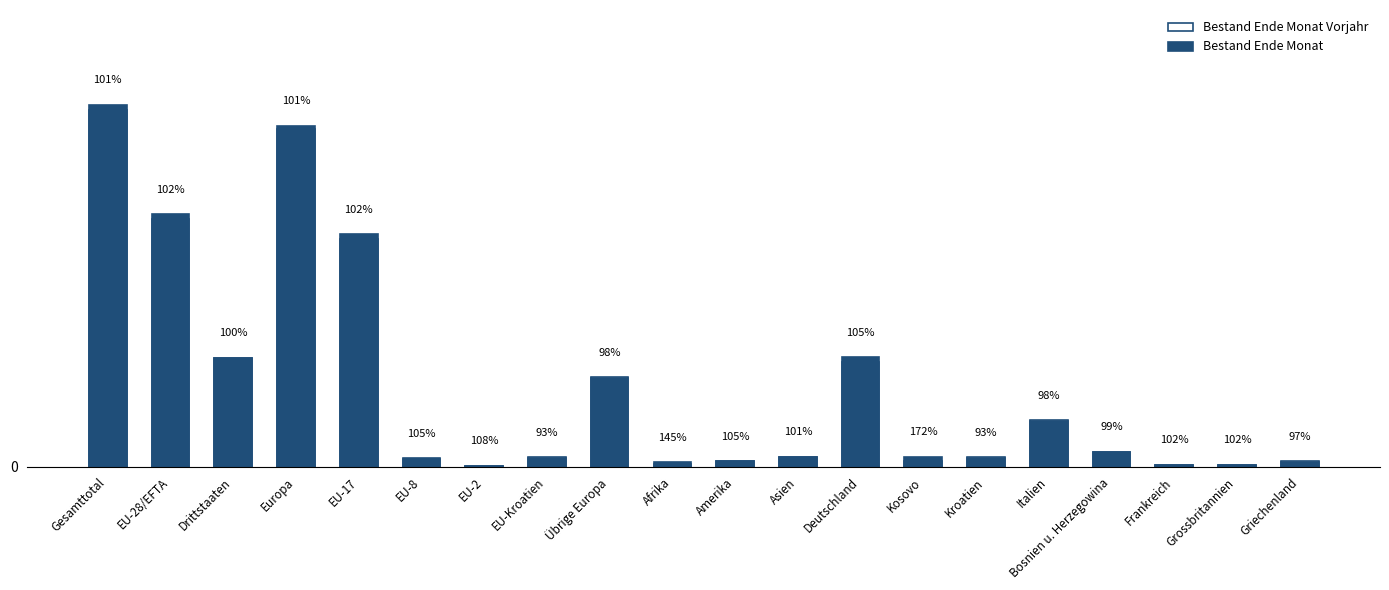

At how many categories does at least one series exceed 5940?

2